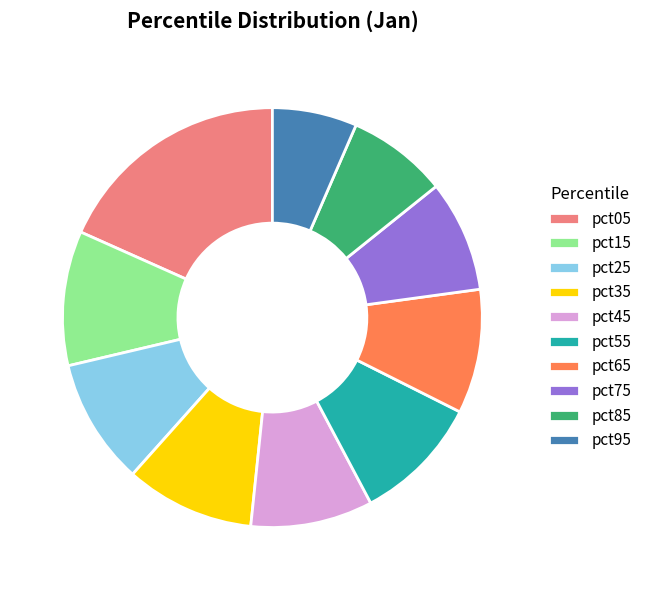

Combined, do pct35 and pct55 account for over 50%?

No